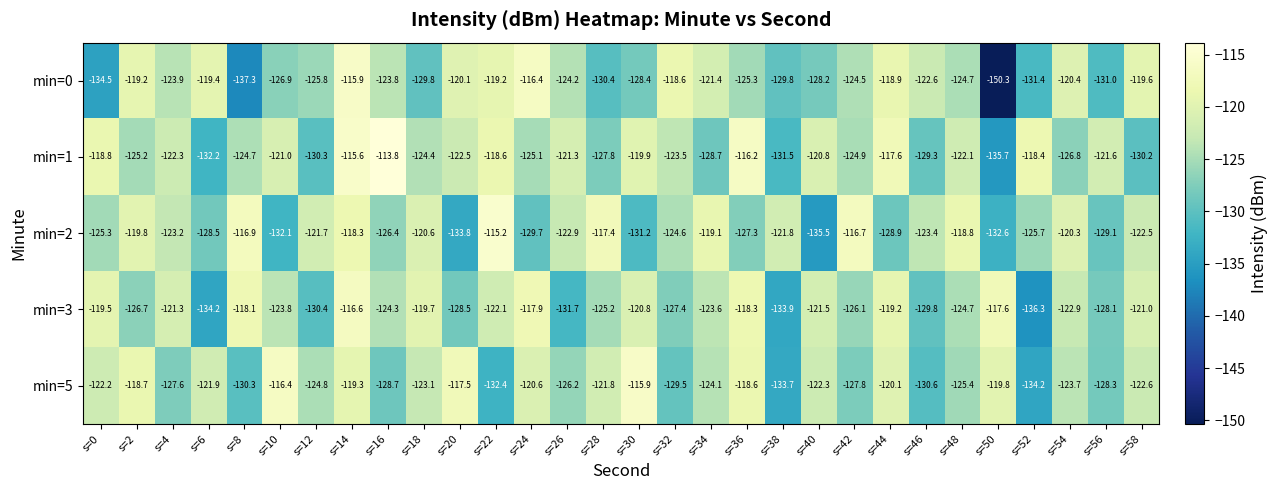

At which category does the chart reach its peak across all series?

s=16